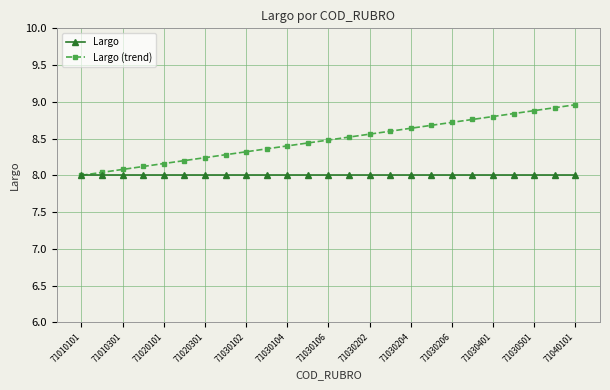

What are all the series names shown in the legend?

Largo, Largo (trend)